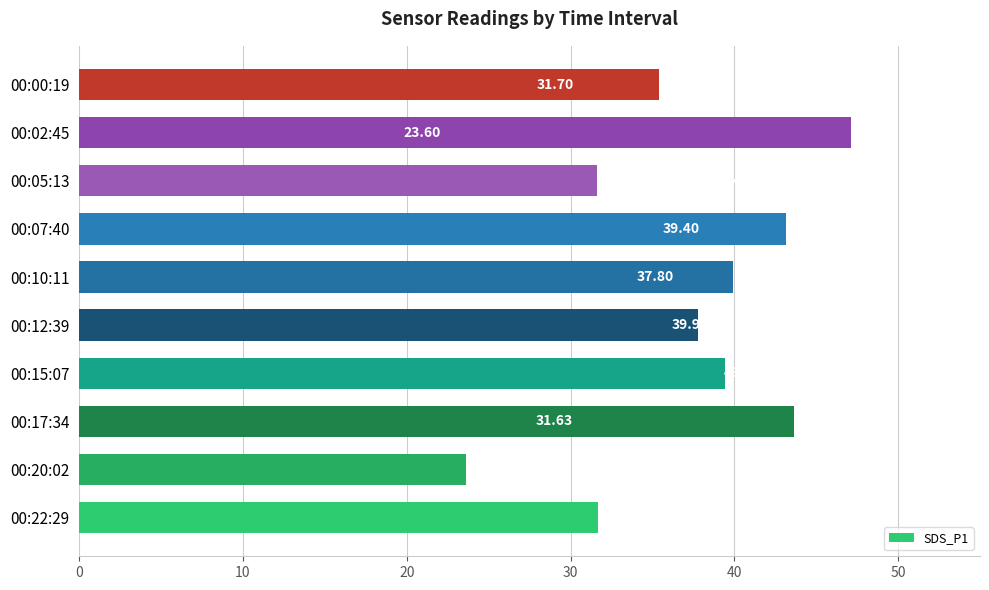

What is the change in value from 00:20:02 to 00:02:45?

+23.5